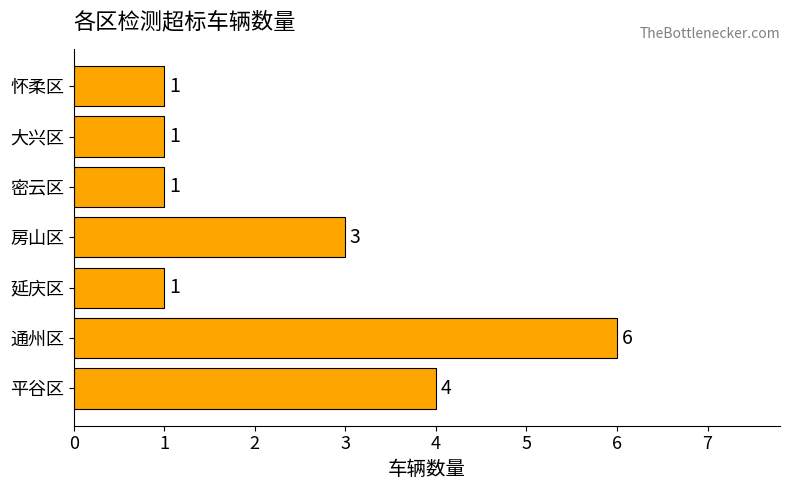

The value at 大兴区 is 0. True or false?

False